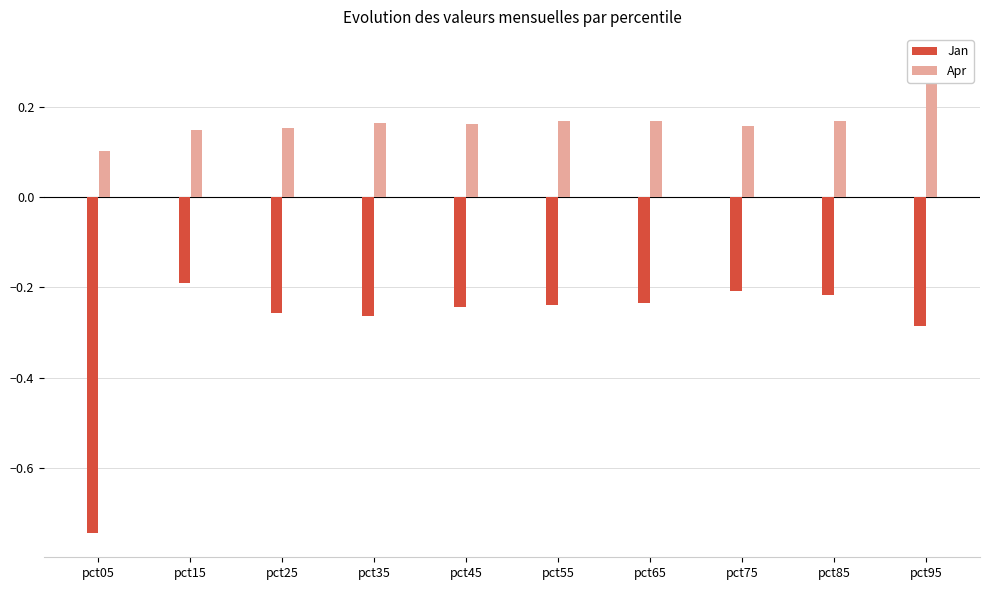

At which category does the chart reach its minimum across all series?

pct05